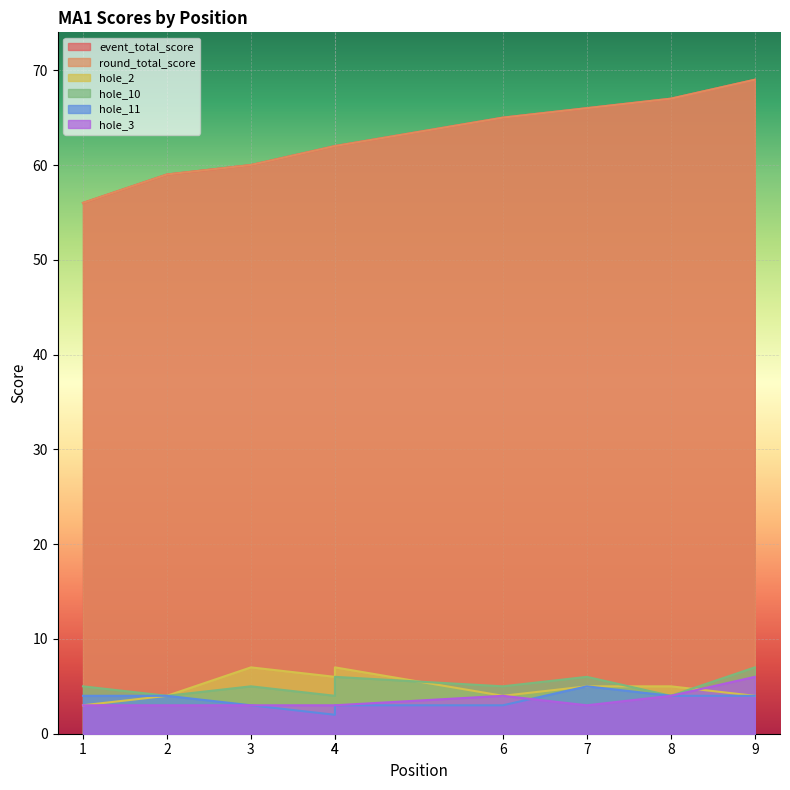

True or false: hole_11 and event_total_score cross at least once.

False